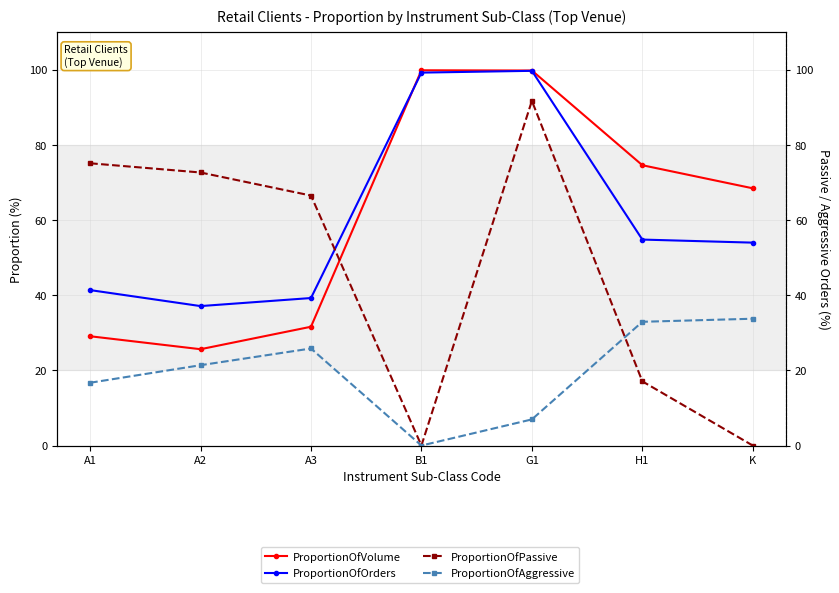

Which category has the lowest value in the ProportionOfVolume series?

A2